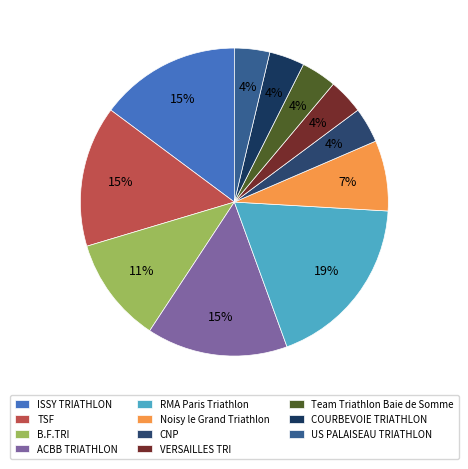

To the nearest percent, what percentage of the pie is ACBB TRIATHLON?

15%